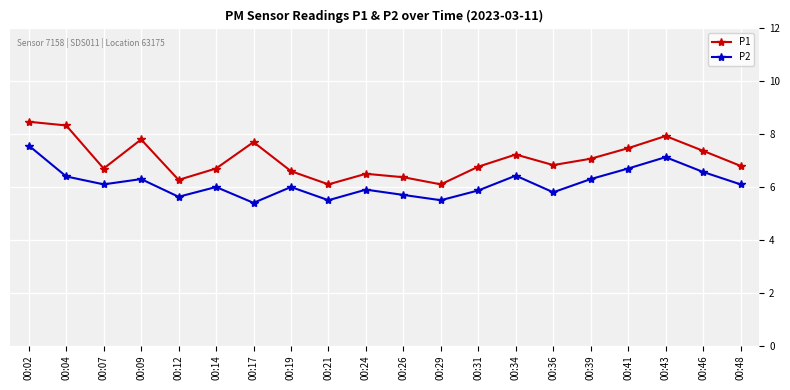

Where is the first local maximum for P1?

00:09